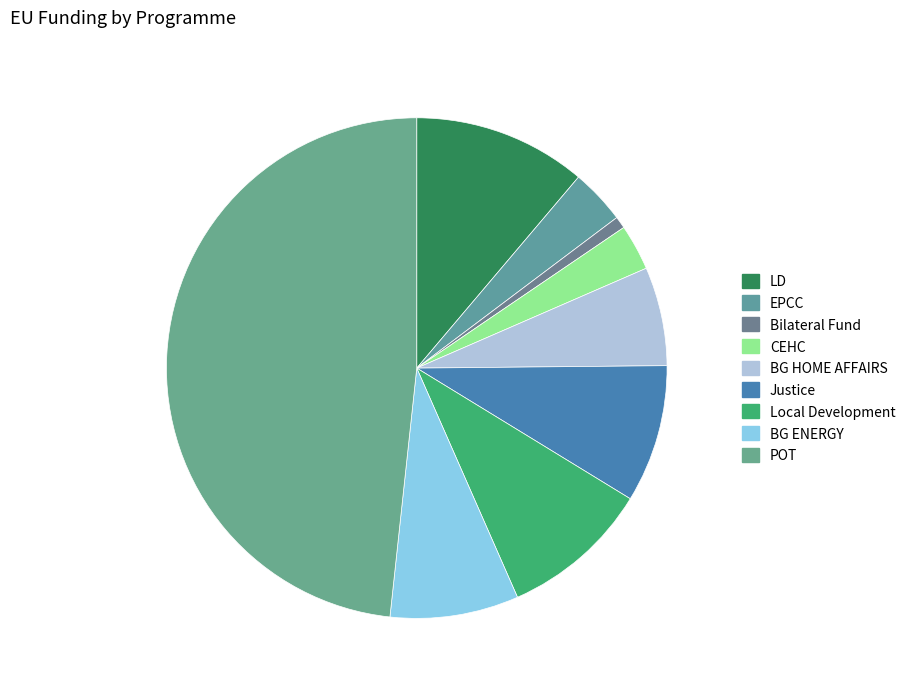

To the nearest percent, what percentage of the pie is Justice?

9%